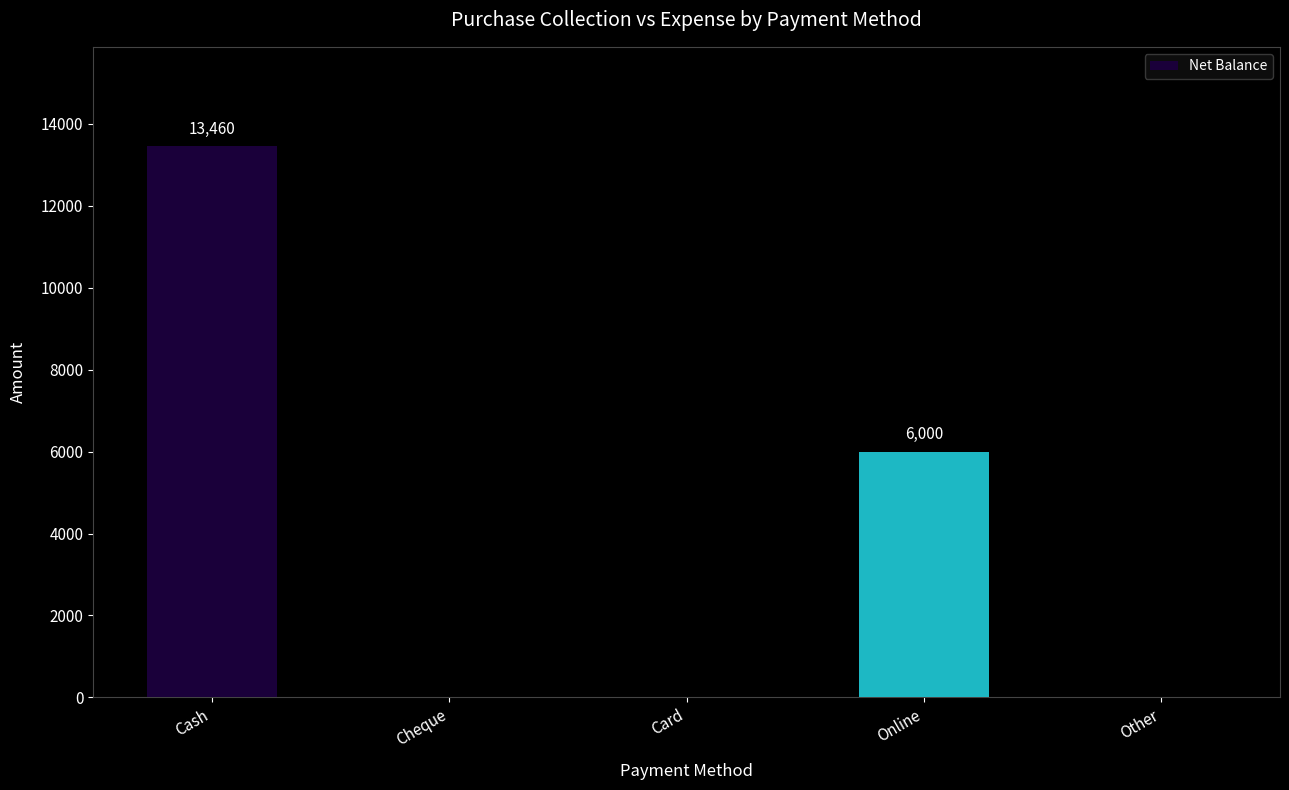

Reading left to right, what are all the values shown in this chart?

13460	0	0	6000	0